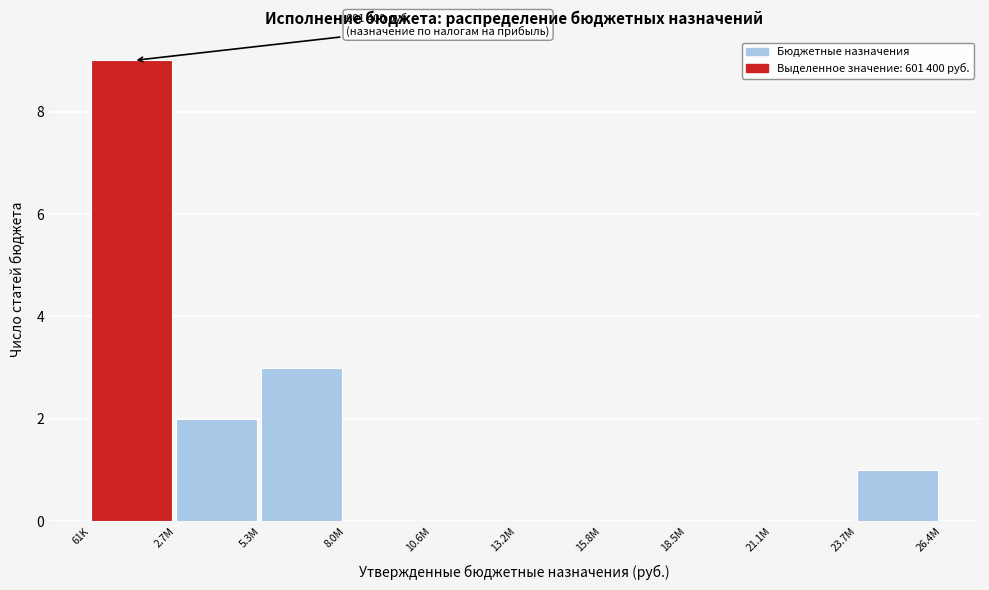

What value does the data have at 61K?

9